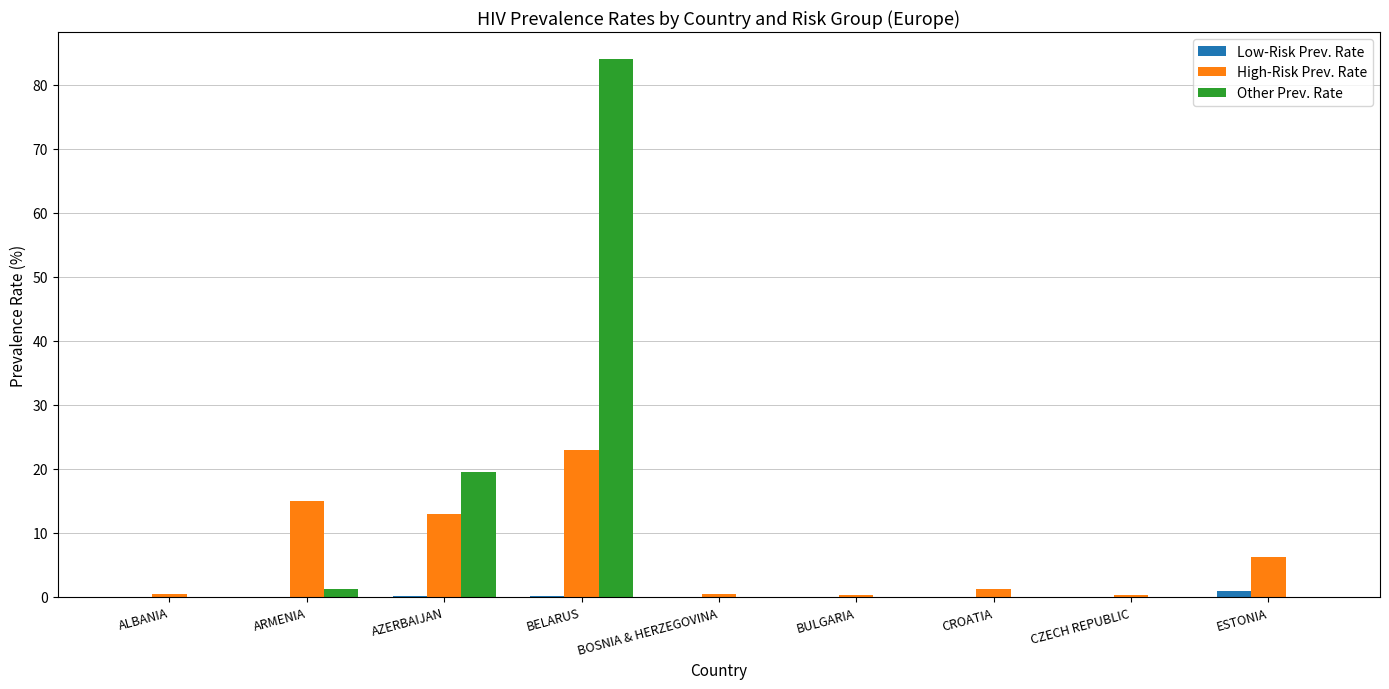

Is the value of Other Prev. Rate at ARMENIA greater than the value of Low-Risk Prev. Rate at BULGARIA?

Yes